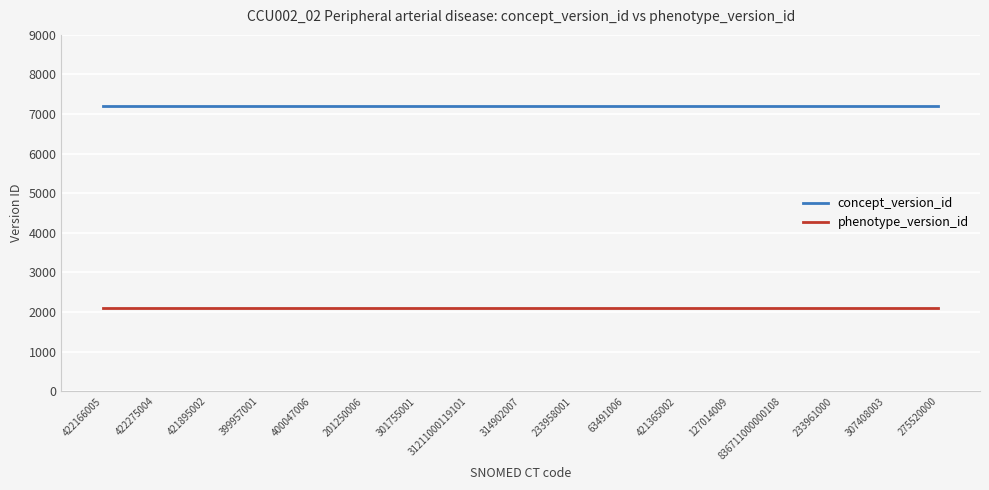

List the series in order of their overall mean, lowest first.

phenotype_version_id, concept_version_id